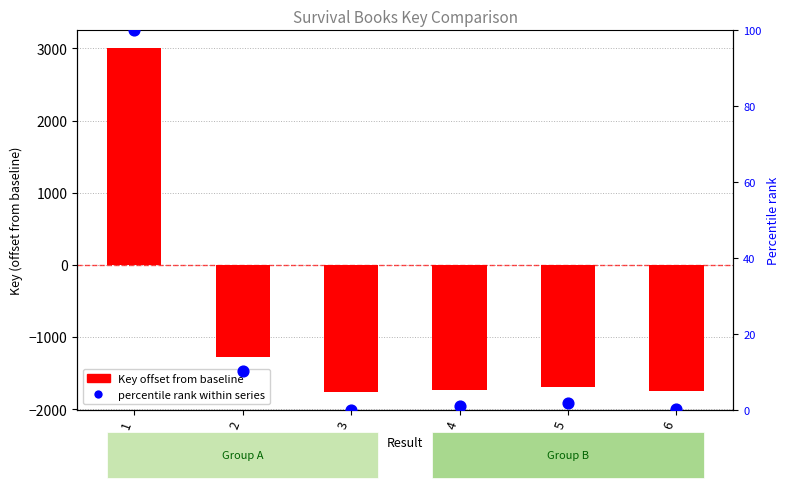

What are all the series names shown in the legend?

Key offset from baseline, percentile rank within series